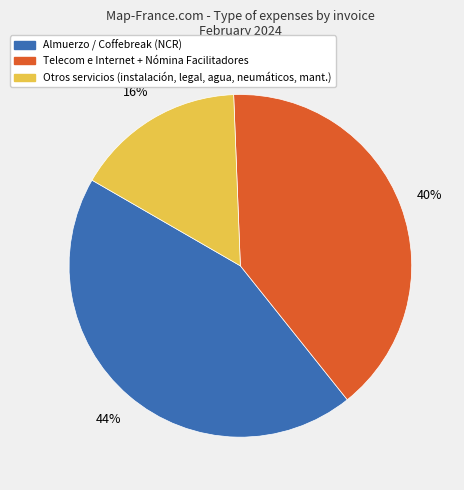

To the nearest percent, what is the average slice percentage?

33%